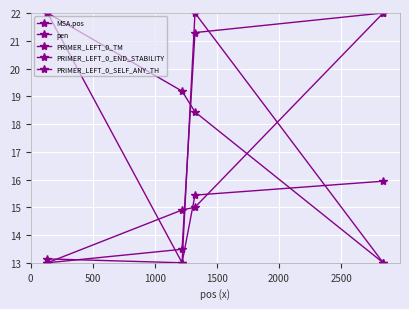

List the series in order of their peak value, highest first.

MSA.pos, pen, PRIMER_LEFT_0_TM, PRIMER_LEFT_0_END_STABILITY, PRIMER_LEFT_0_SELF_ANY_TH